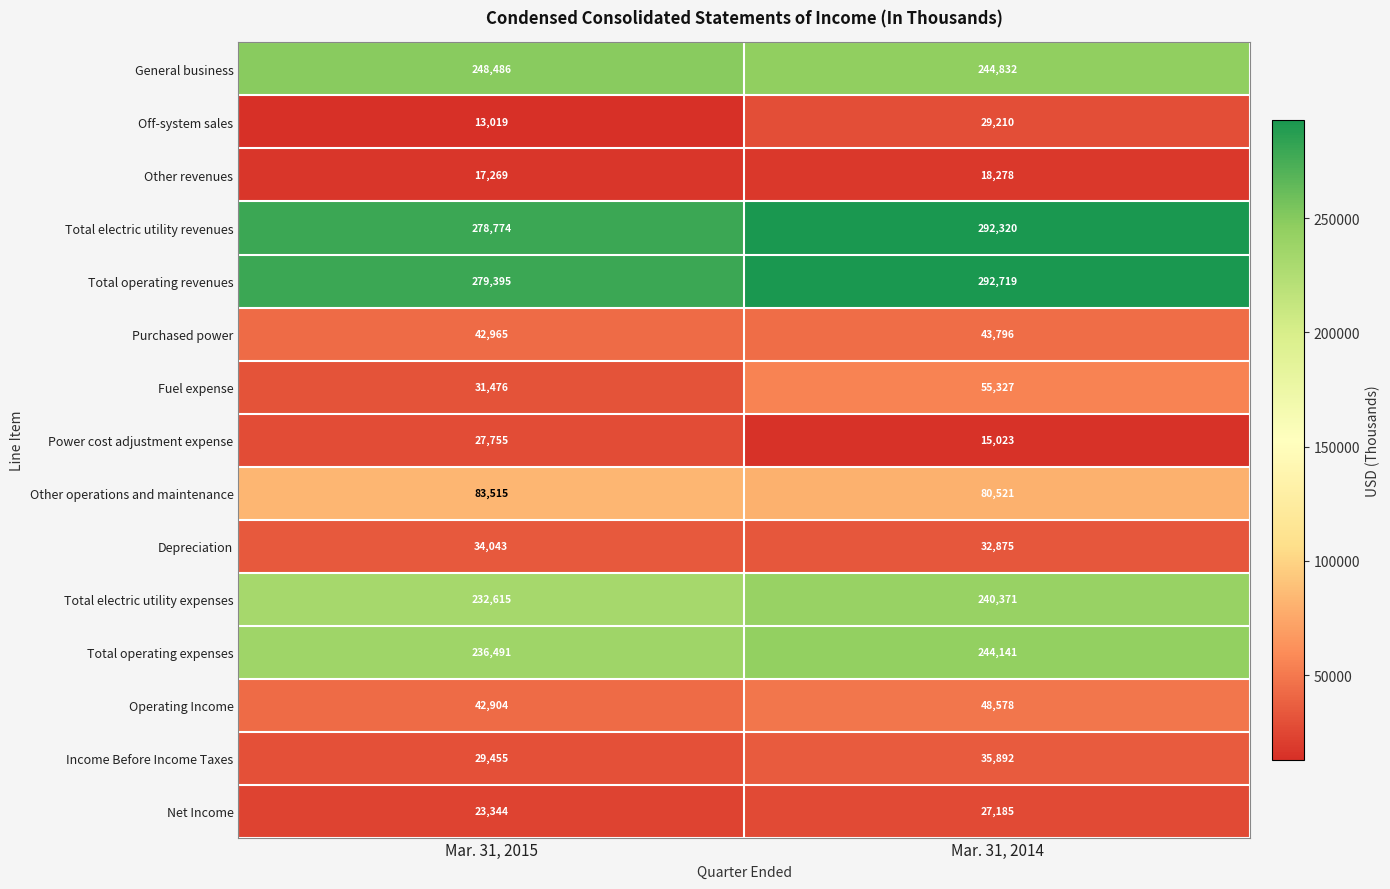

What is the sum of all Fuel expense values?

86803